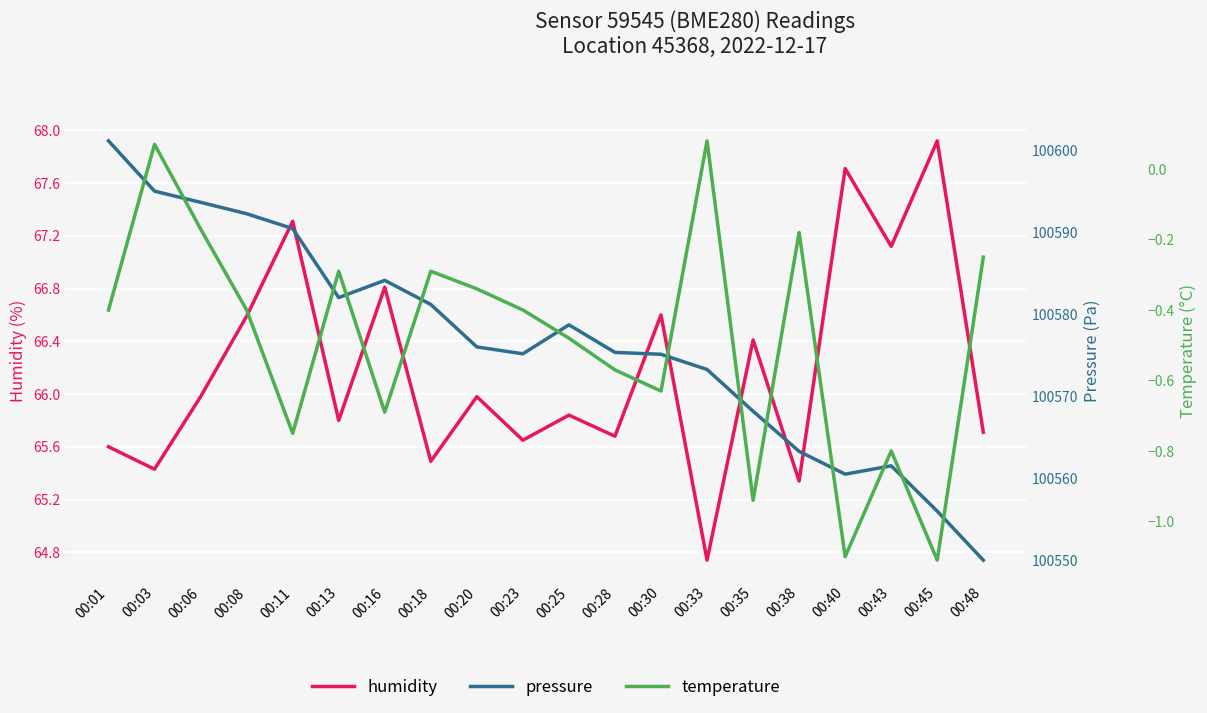

How many lines are shown in the chart?

3